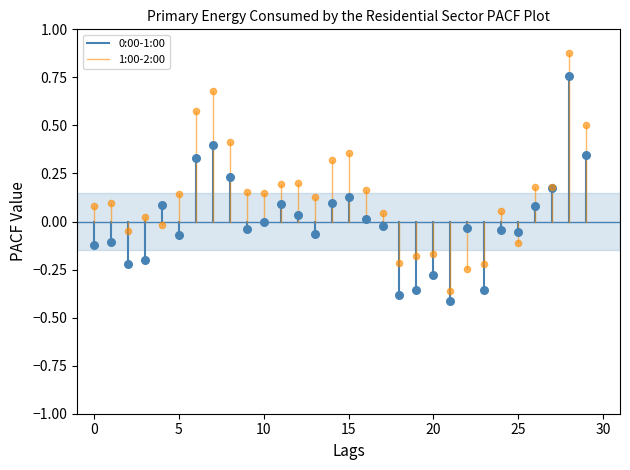

Which series has the widest spread of Y values?

1:00-2:00